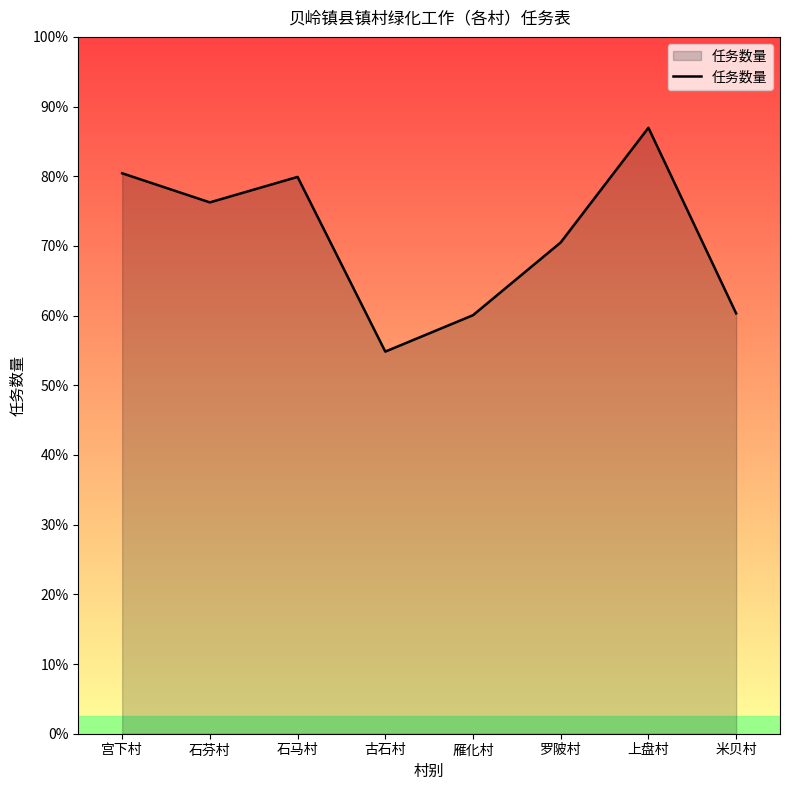

Reading left to right, what are all the values shown in this chart?

宫下村=1540	石芬村=1460	石马村=1530	古石村=1050	雁化村=1150	罗陂村=1350	上盘村=1665	米贝村=1155